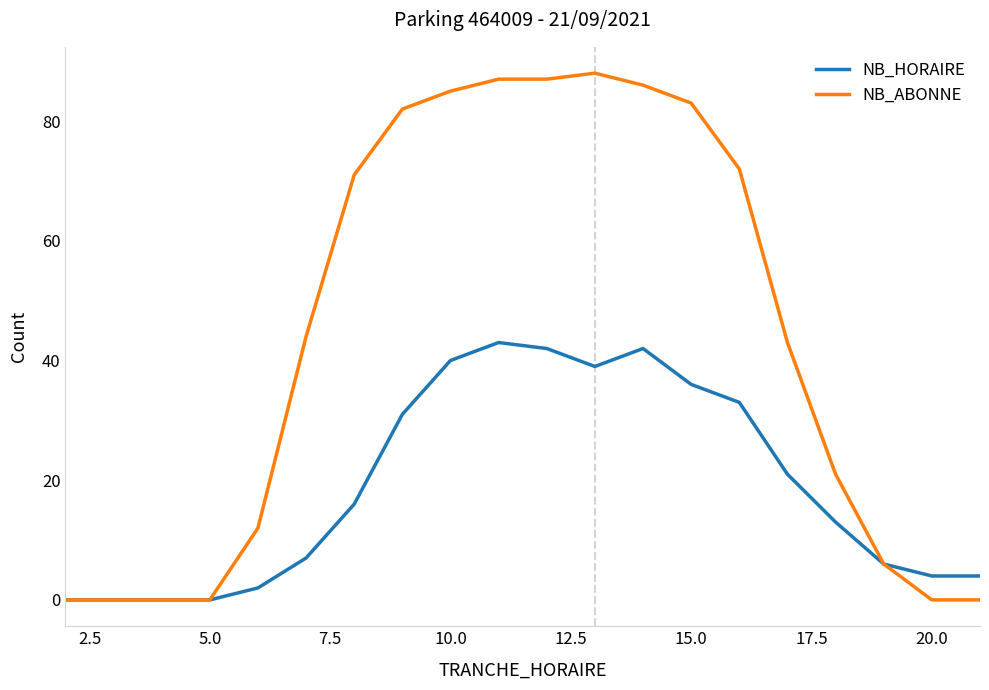

Which series has the largest range (max minus min)?

NB_ABONNE